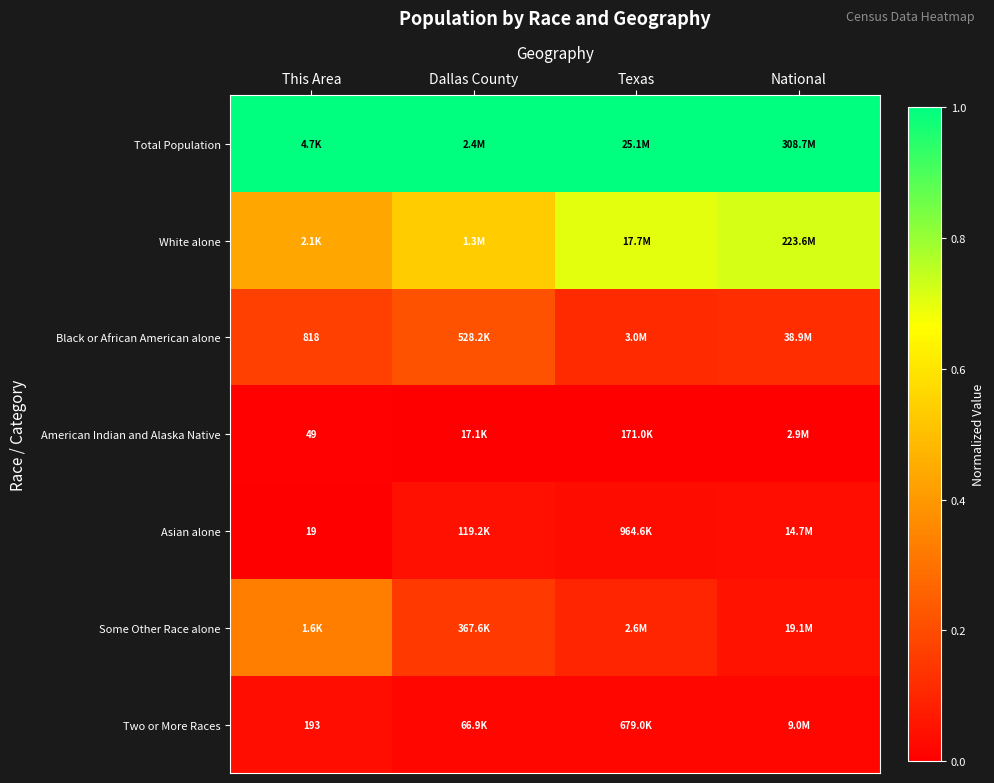

Is it true that Two or More Races equals 0.0 at National?

False